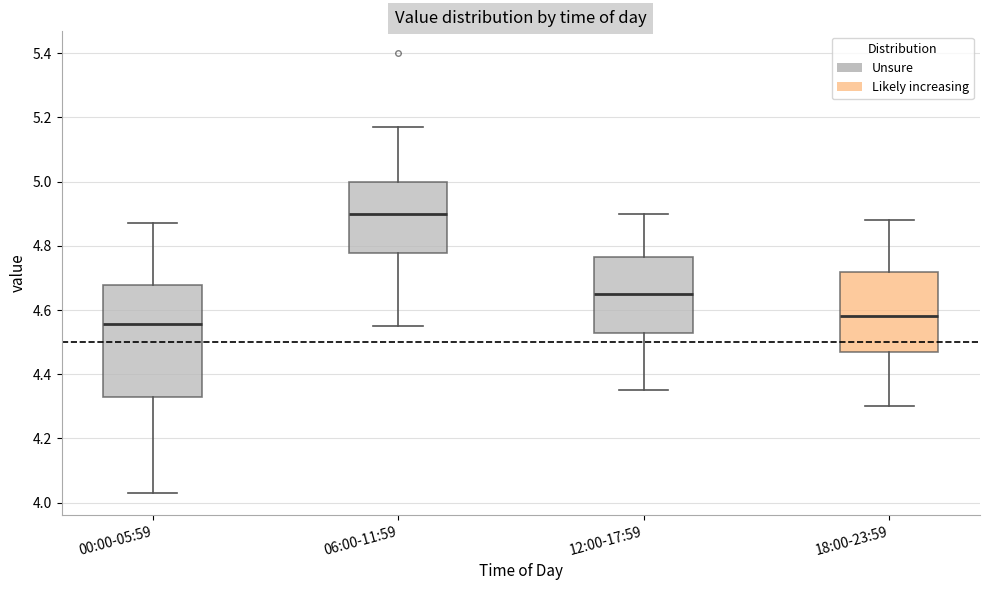

Where does the upper whisker of the box for 18:00-23:59 end on the y-axis? The values are not printed on the chart, so give them approximately, as read against the axis.

4.88